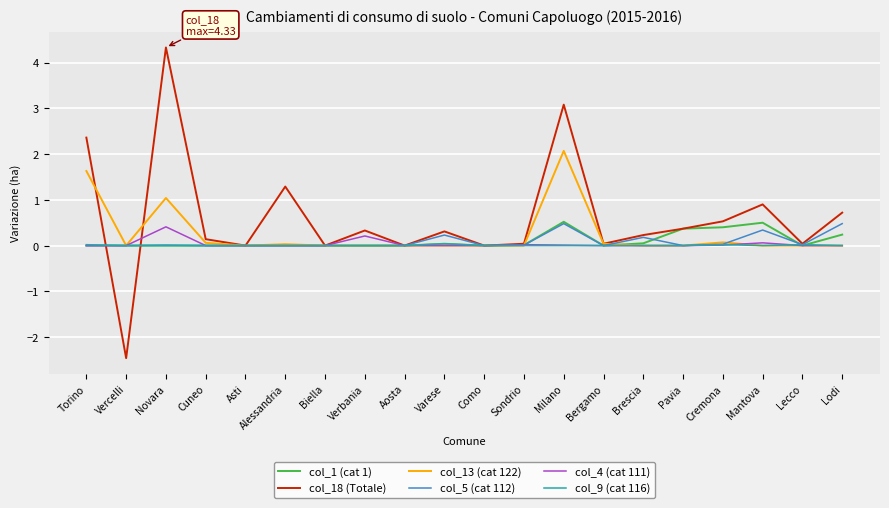

True or false: col_13 (cat 122) and col_18 (Totale) intersect in this chart.

True